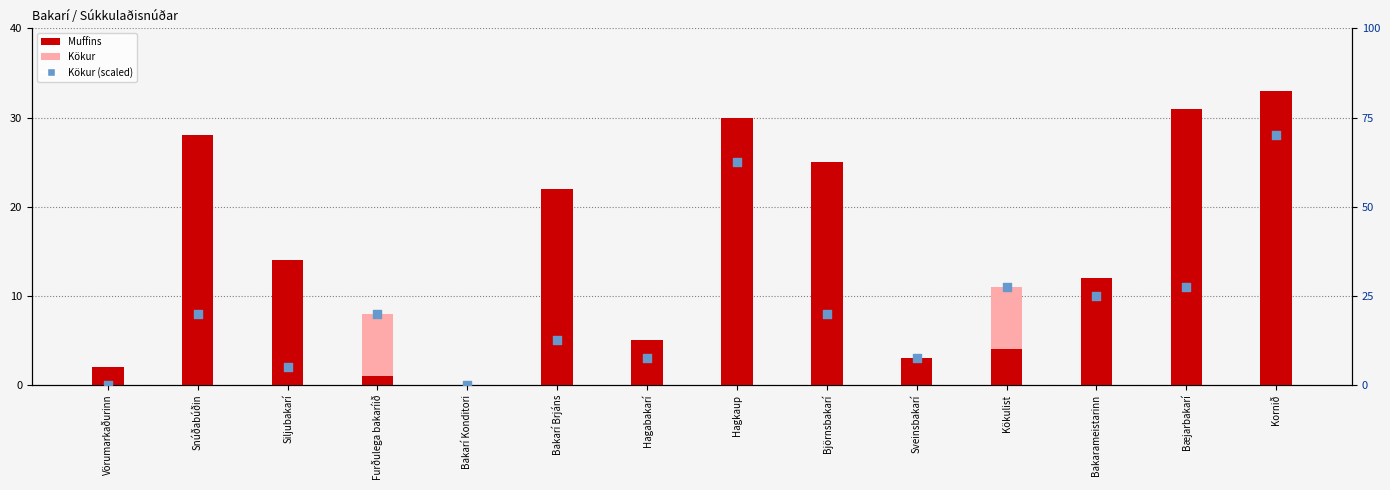

At which category is the sum across all series the highest?

Kornið